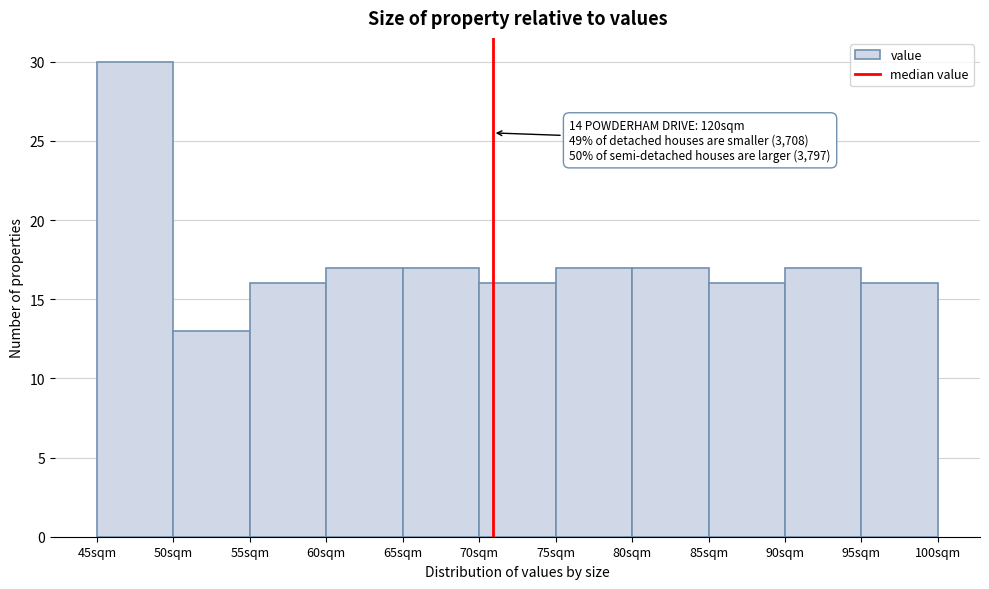

Which range on the x-axis has the tallest bar?

45 to 50